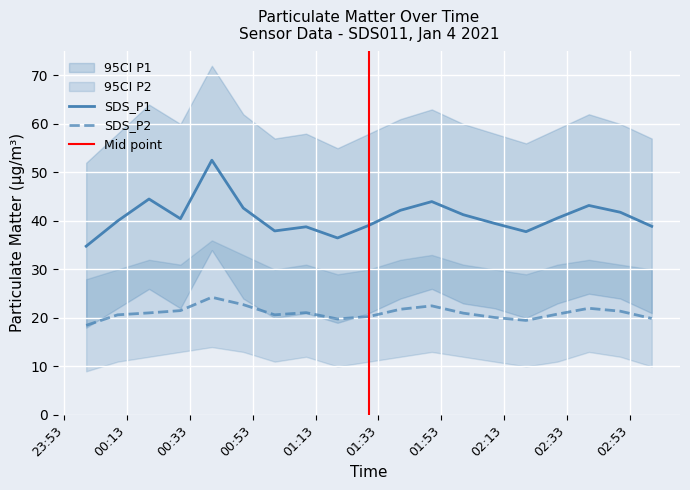

What is the average value of the SDS_P2 series?

21.0